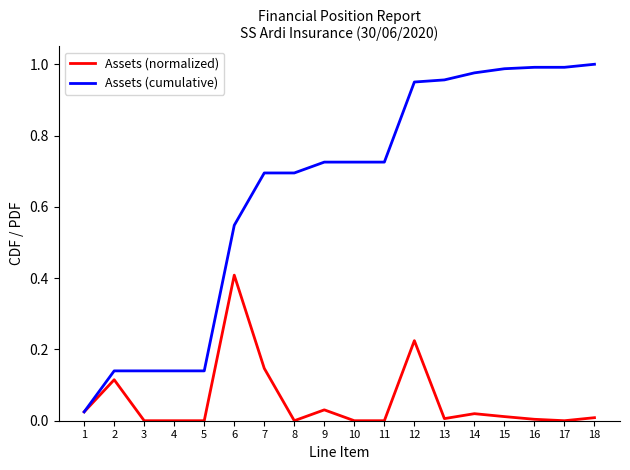

The Assets (normalized) series shows 0.0 at 5. True or false?

True